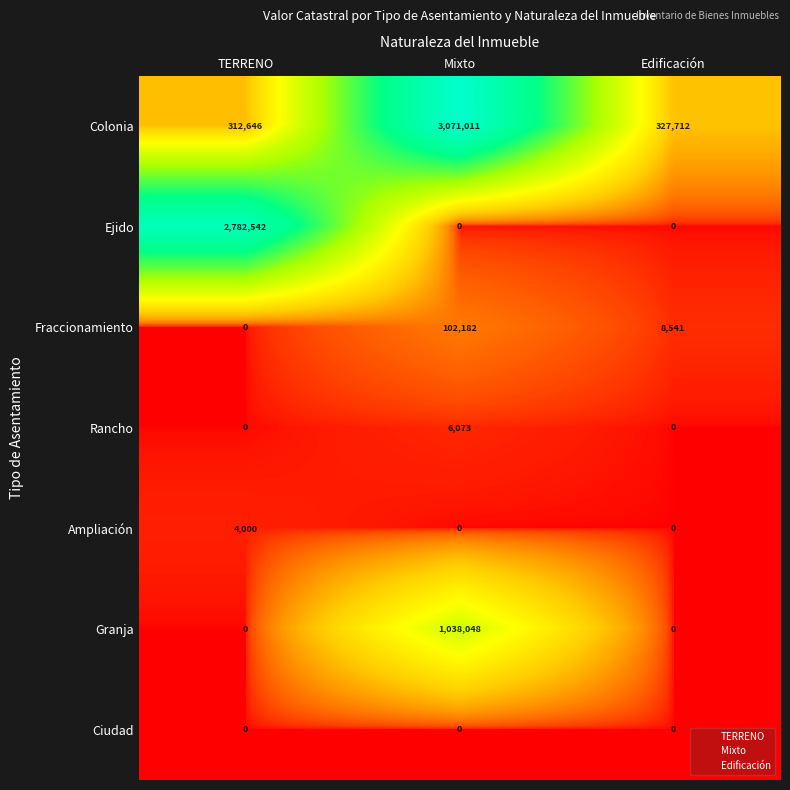

The value of Fraccionamiento at Edificación is 8541. True or false?

True